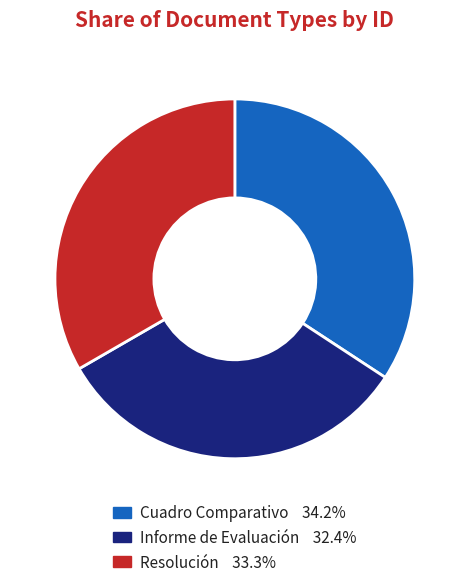

Is there a majority slice in this chart?

No